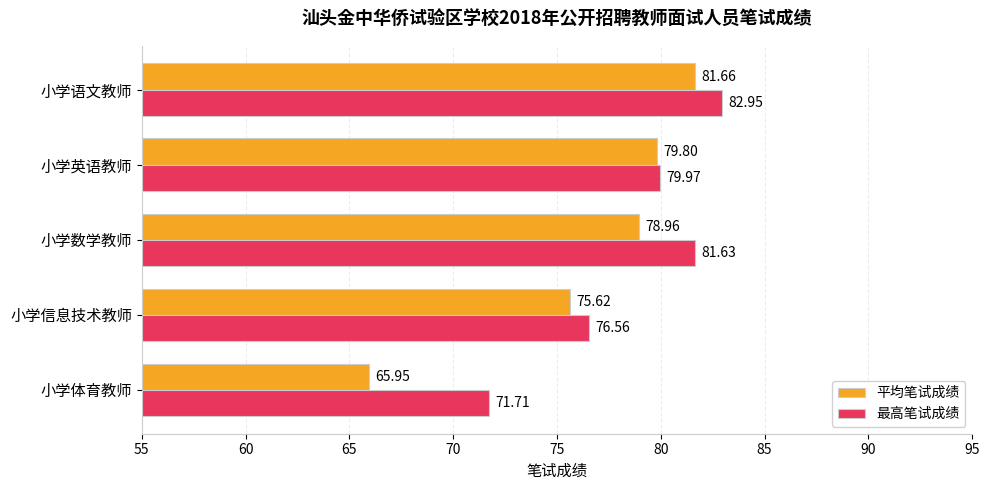

Which series has the largest total across all categories?

最高笔试成绩